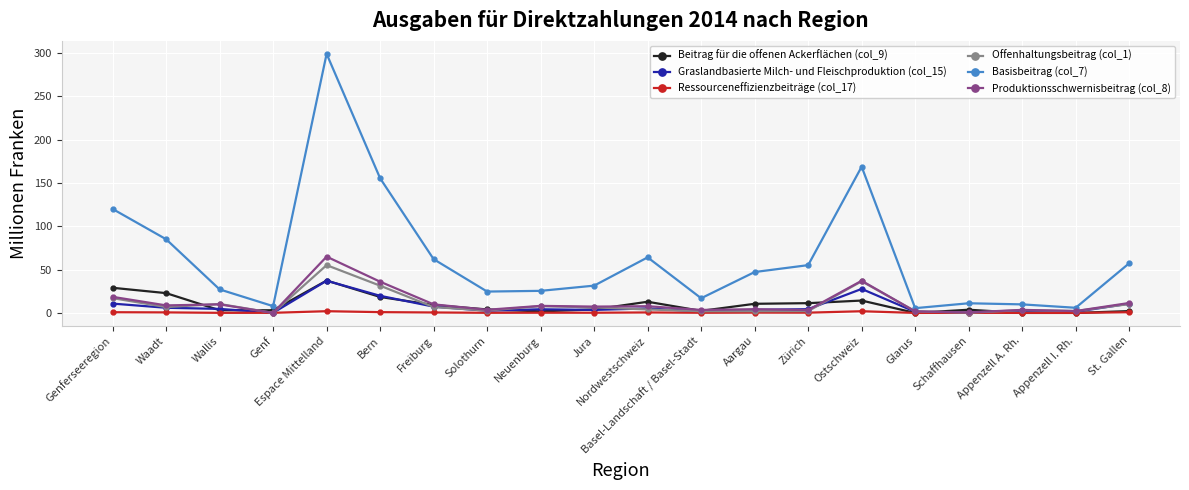

True or false: Beitrag für die offenen Ackerflächen (col_9) has a value of 29.0 at Genferseeregion.

True